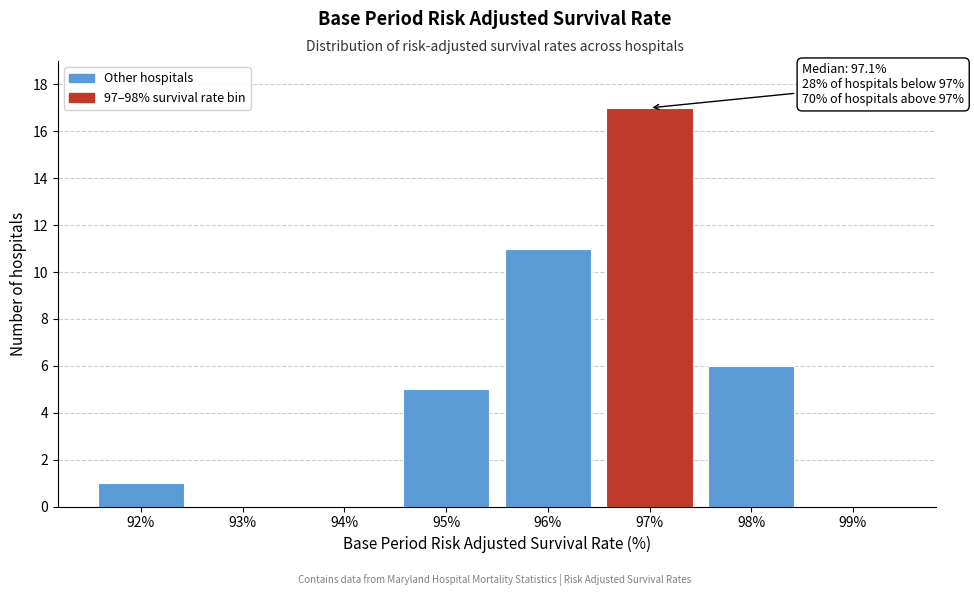

Reading right to left, transcribe all the data shown in this chart.

99%=0	98%=6	97%=17	96%=11	95%=5	94%=0	93%=0	92%=1